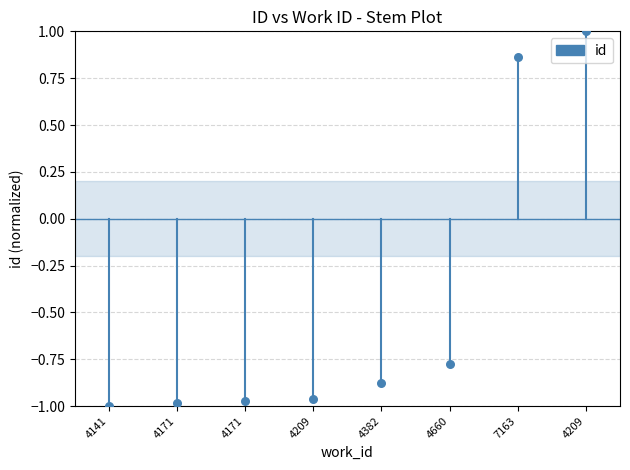

What is the average Y value?

-0.5